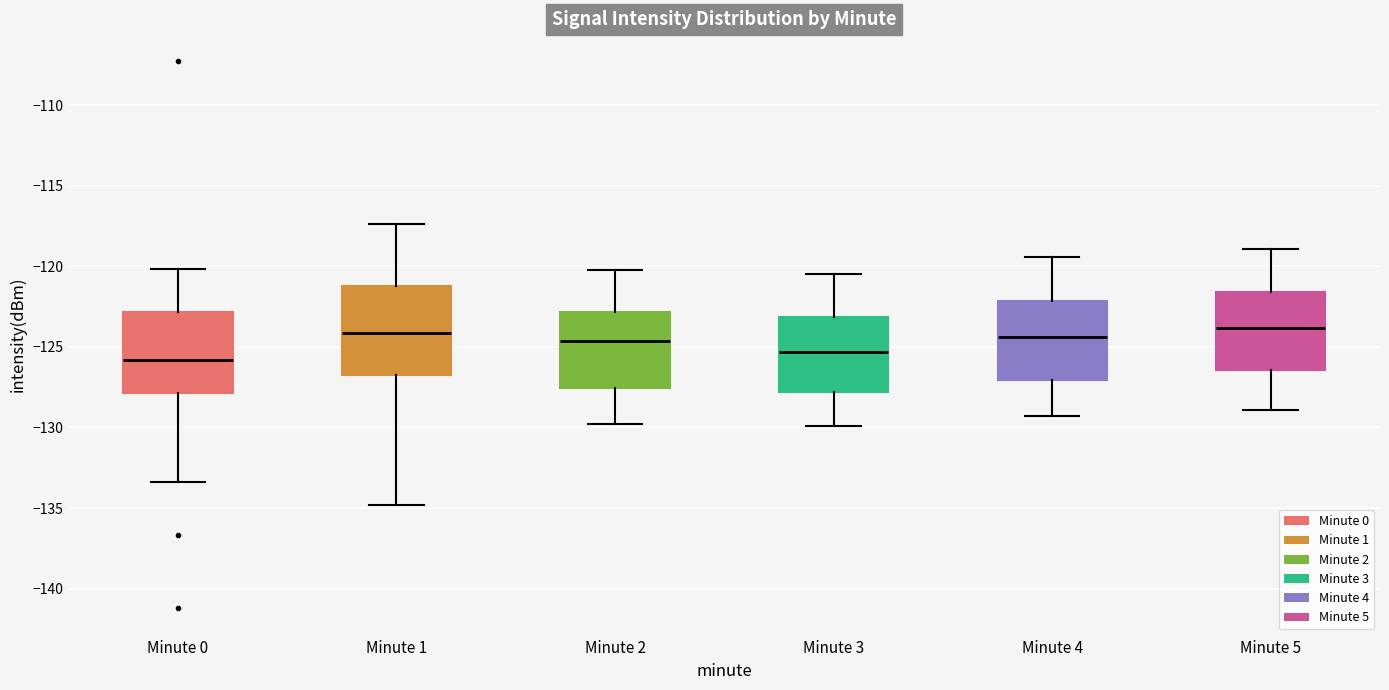

Reading left to right, read every box against the y-axis: the position of its median line, the range the box covers, and the ends of its whiskers. The values are not printed on the chart, so give them approximately, as read against the axis.

Minute 0: median -126.0, box -128.0 to -123.0, whiskers -133.5 to -120.0
Minute 1: median -124.0, box -126.5 to -121.0, whiskers -135.0 to -117.5
Minute 2: median -124.5, box -127.5 to -123.0, whiskers -130.0 to -120.0
Minute 3: median -125.5, box -128.0 to -123.0, whiskers -130.0 to -120.5
Minute 4: median -124.5, box -127.0 to -122.0, whiskers -129.5 to -119.5
Minute 5: median -124.0, box -126.5 to -121.5, whiskers -129.0 to -119.0